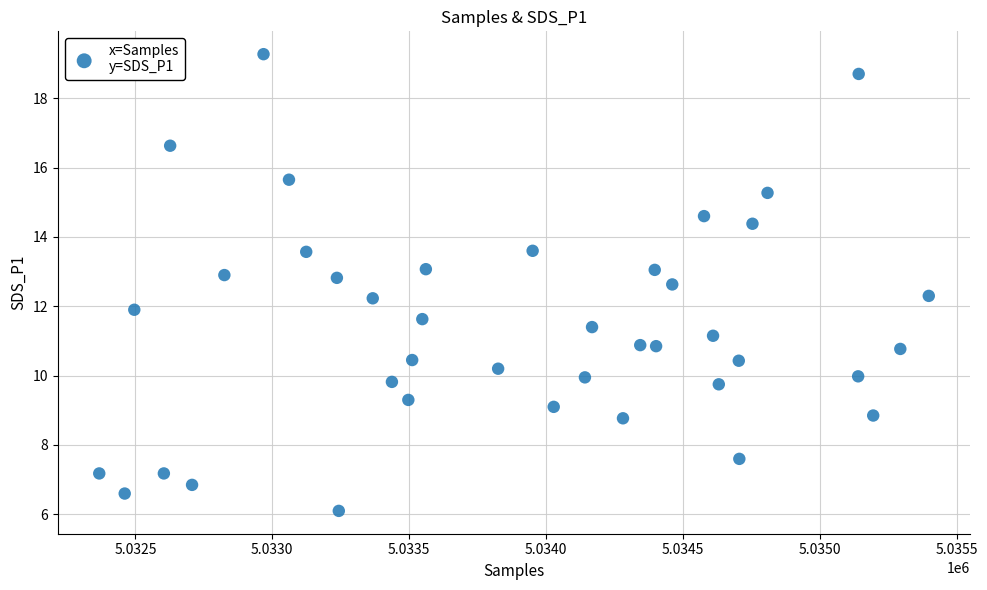

What is the range of X values (max minus min)?

3030.0